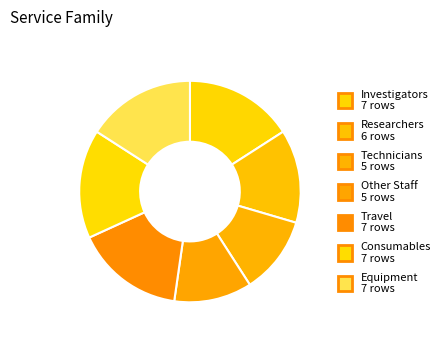

How many segments does this pie chart have?

7